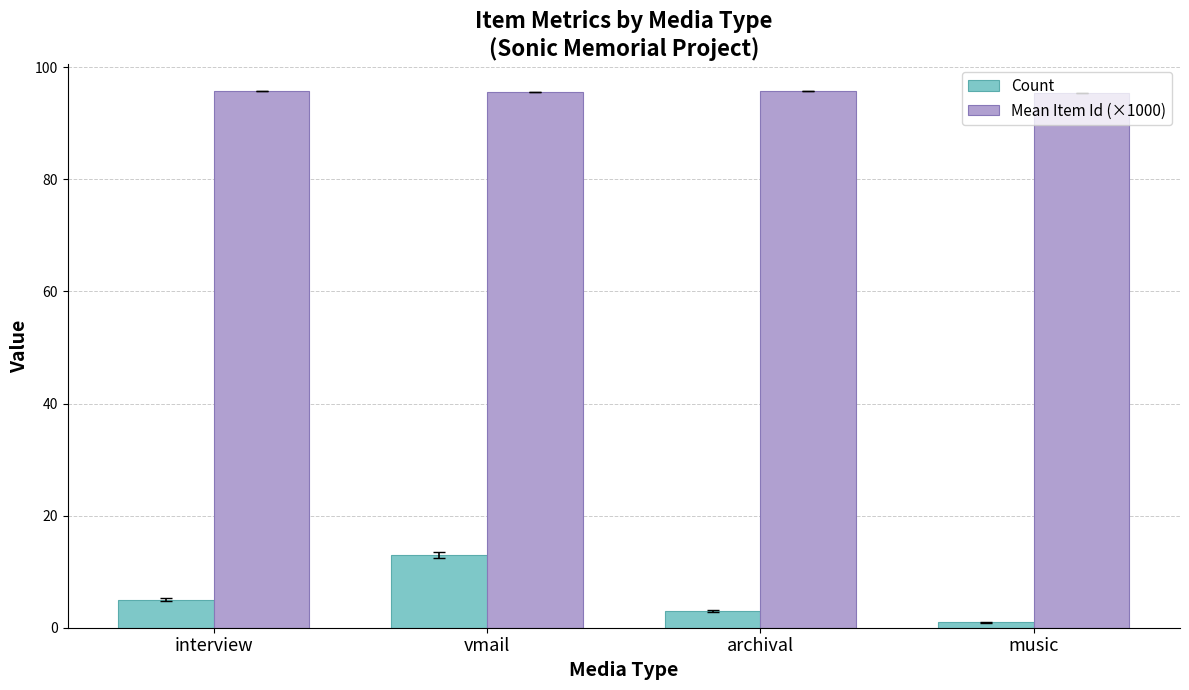

What position from the left is music?

4